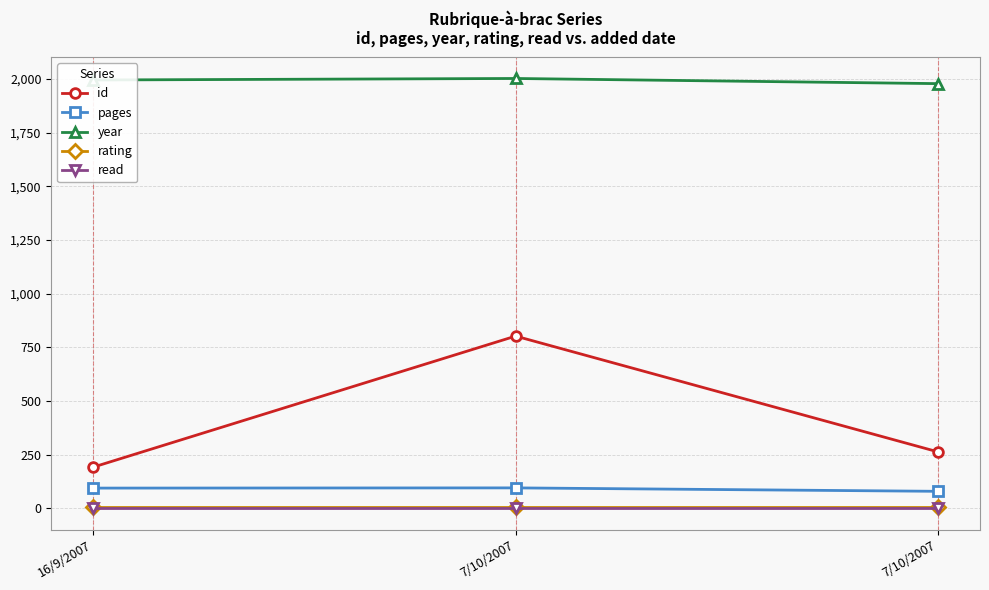

Rank the series at 7/10/2007 from highest to lowest value.

year, id, pages, rating, read